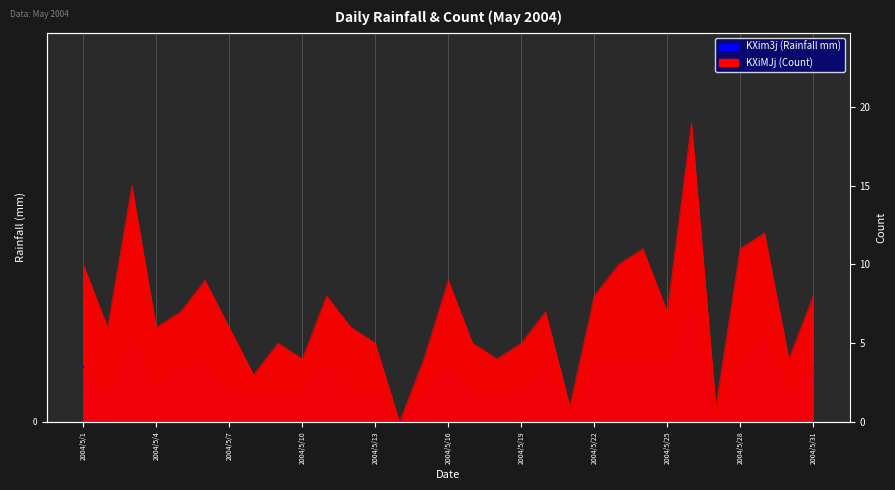

What are all the series names shown in the legend?

KXim3j, KXiMJj